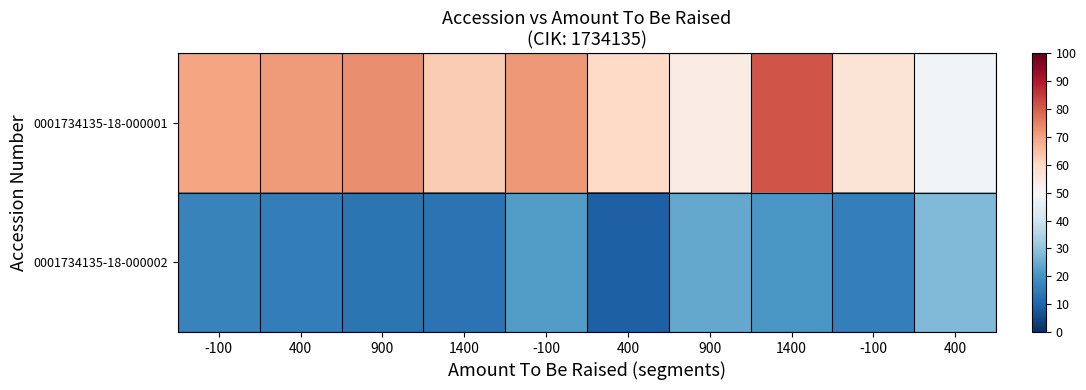

Which series has the largest total across all categories?

0001734135-18-000001